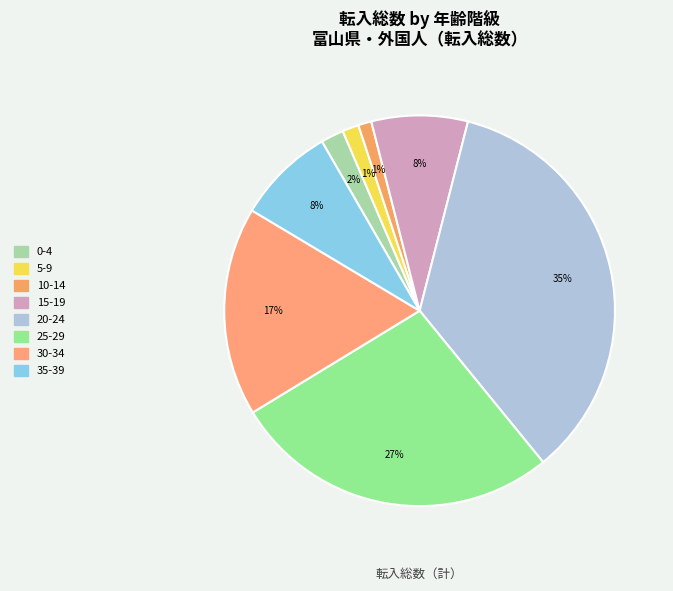

To the nearest percent, what is the difference between the largest and smallest slice percentages?

34%